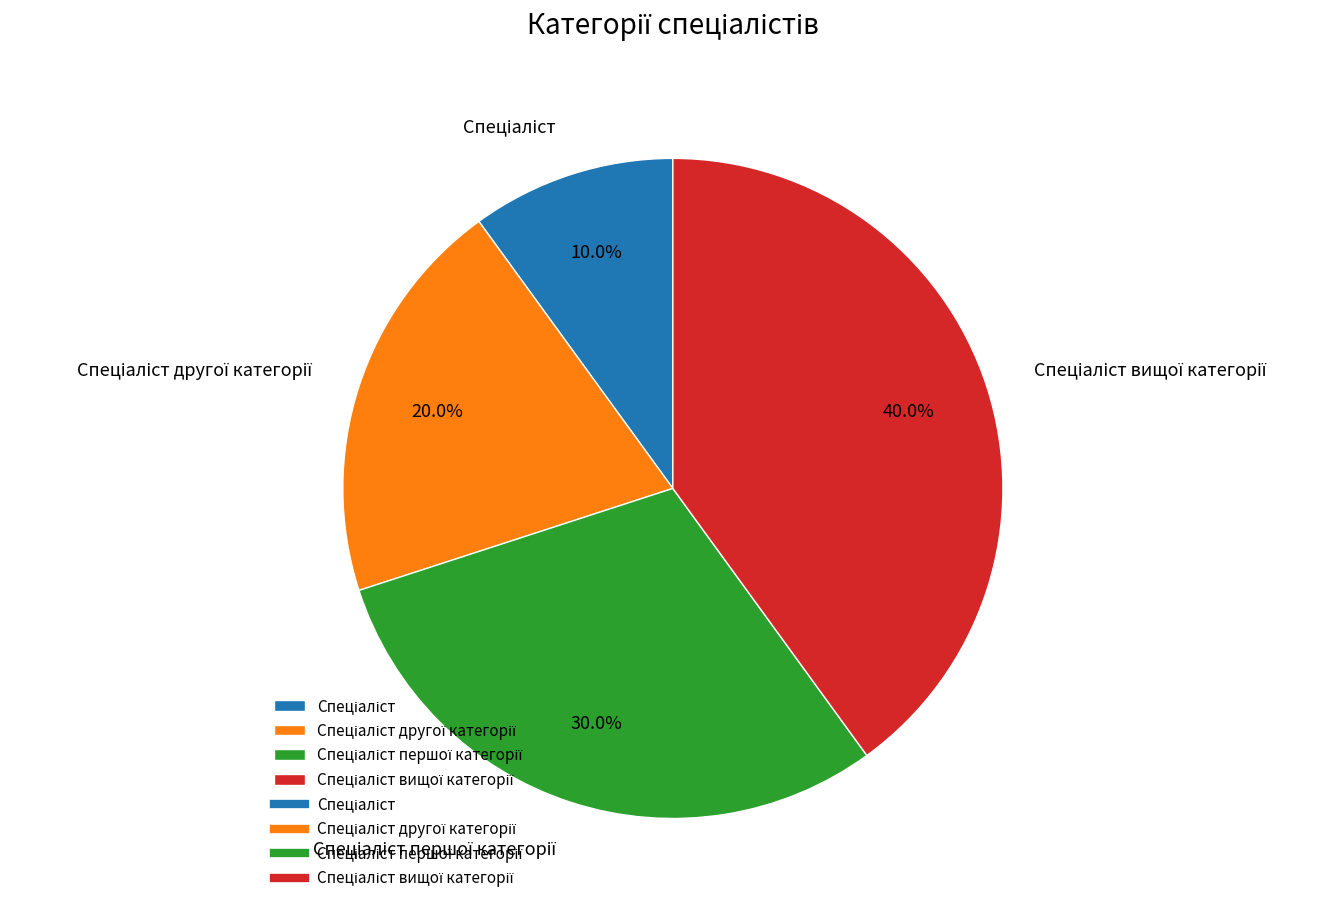

Does any single category account for the majority?

No